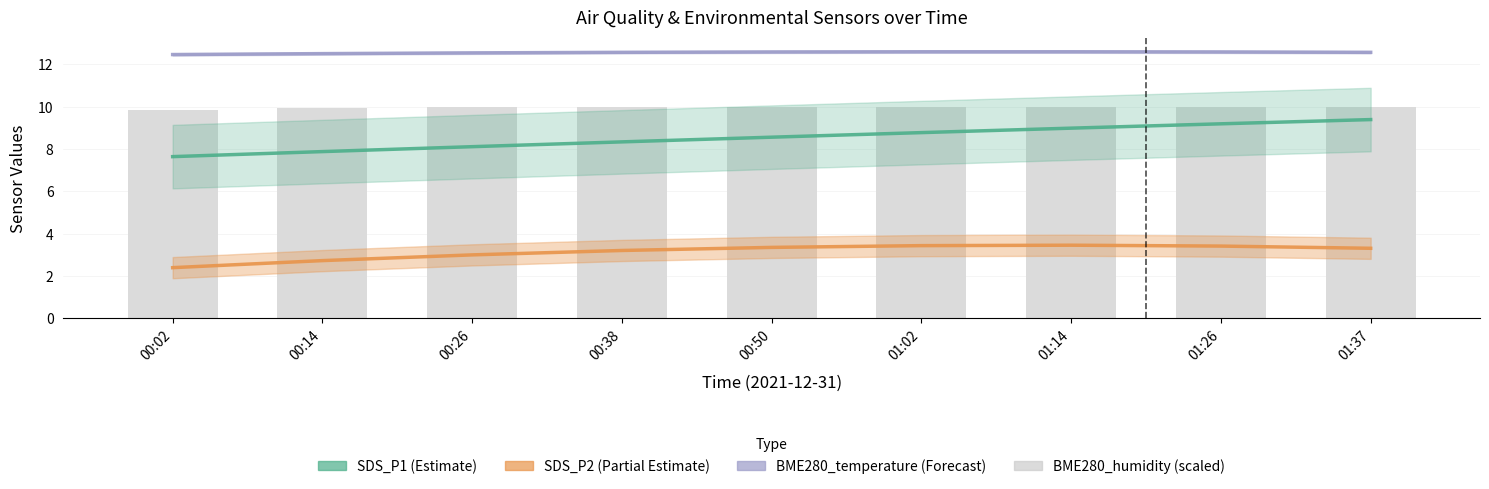

Which category has the highest value across all series?

01:14